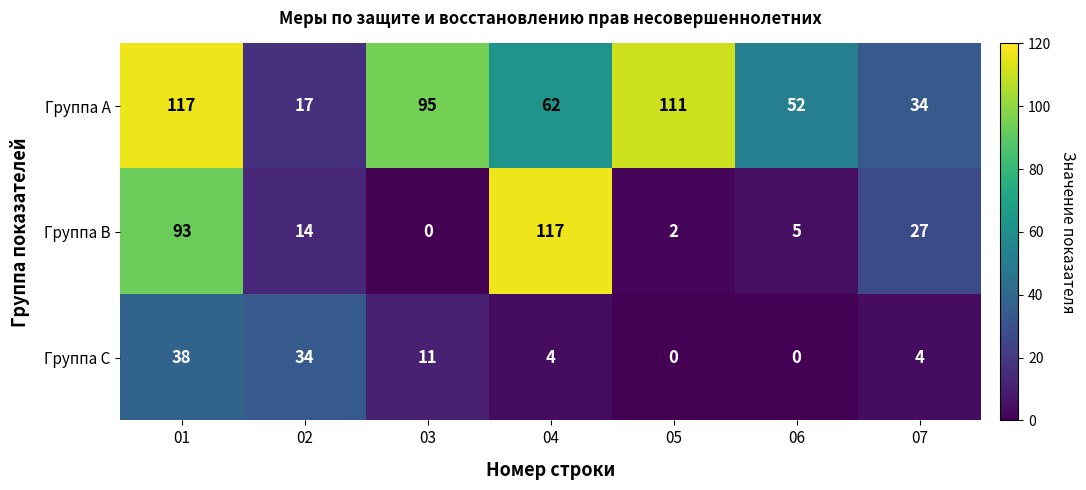

What is the average value of the Группа C series?

13